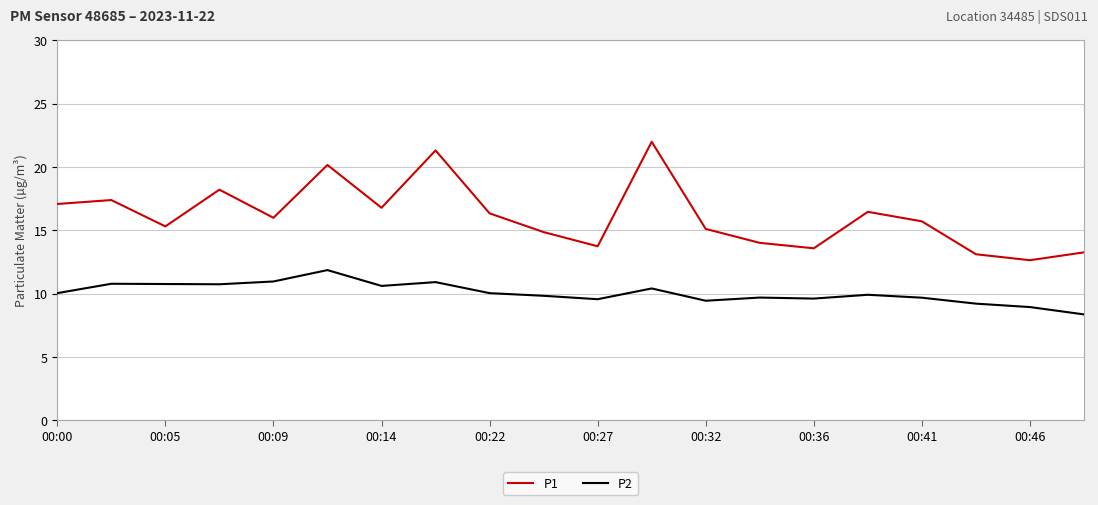

List the series in order of their peak value, highest first.

P1, P2